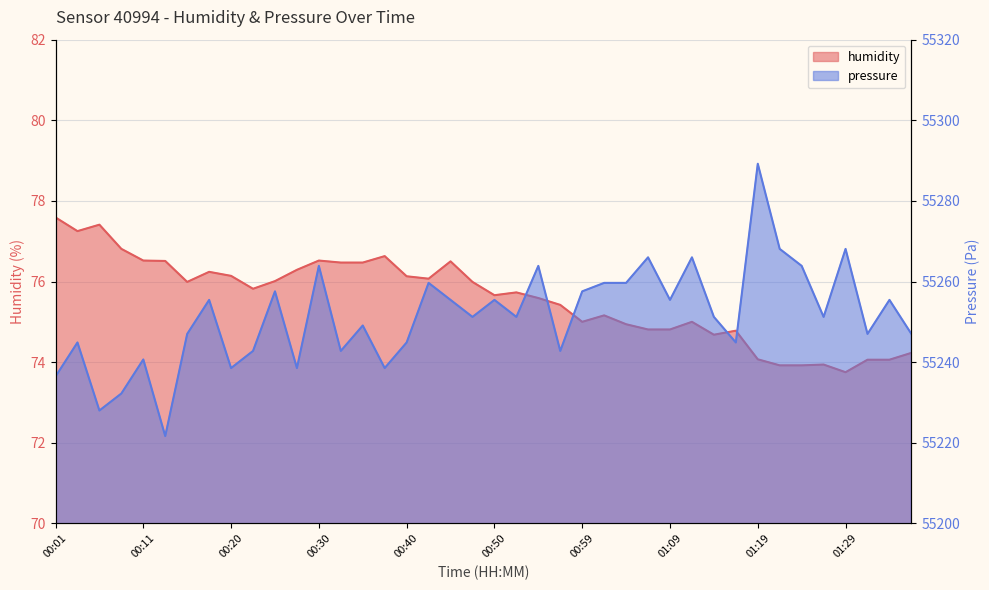

Between 00:33 and 01:09, which series saw the biggest shift?

pressure_norm